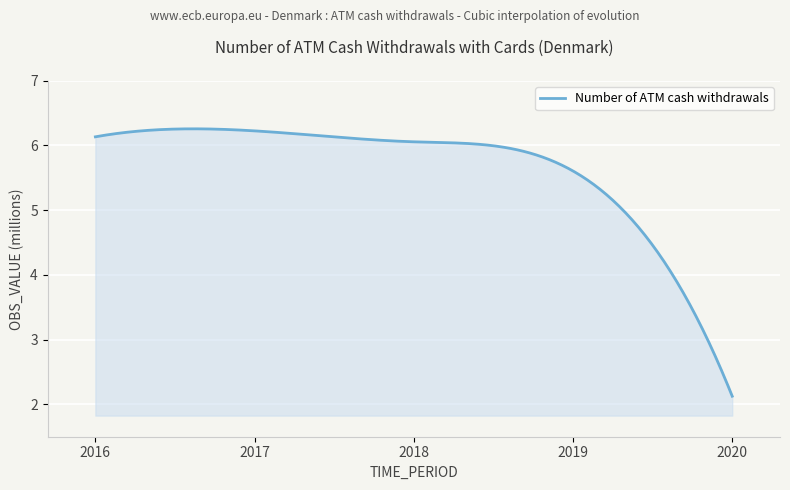

Does the chart display data point markers on the line(s)?

No